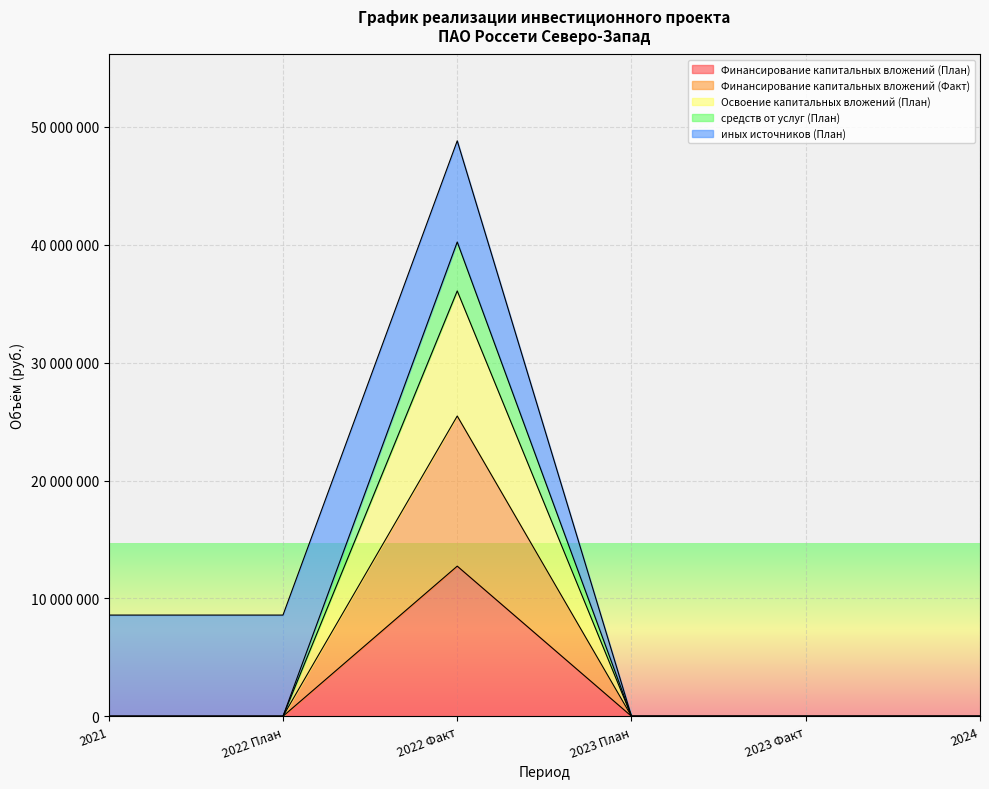

How many positive values does the Финансирование капитальных вложений (Факт) series have?

1